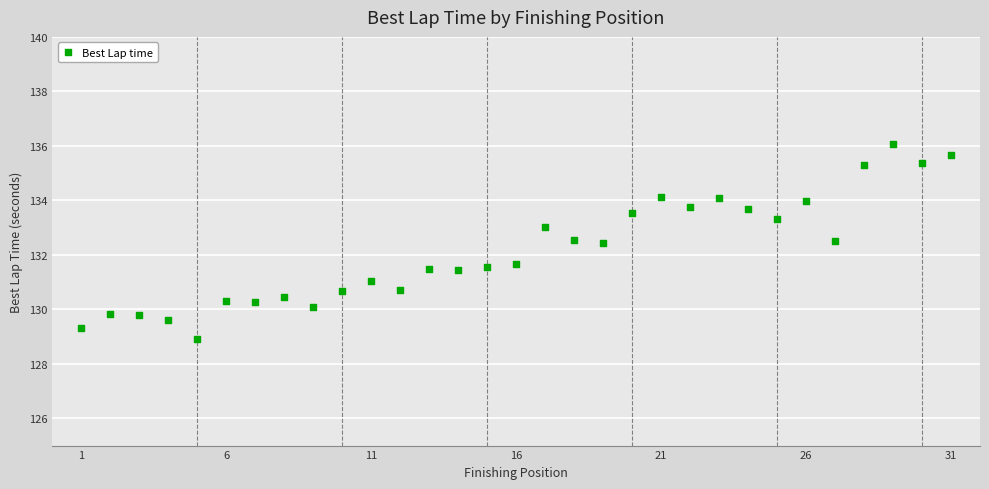

What is the range of Y values (max minus min)?

7.2